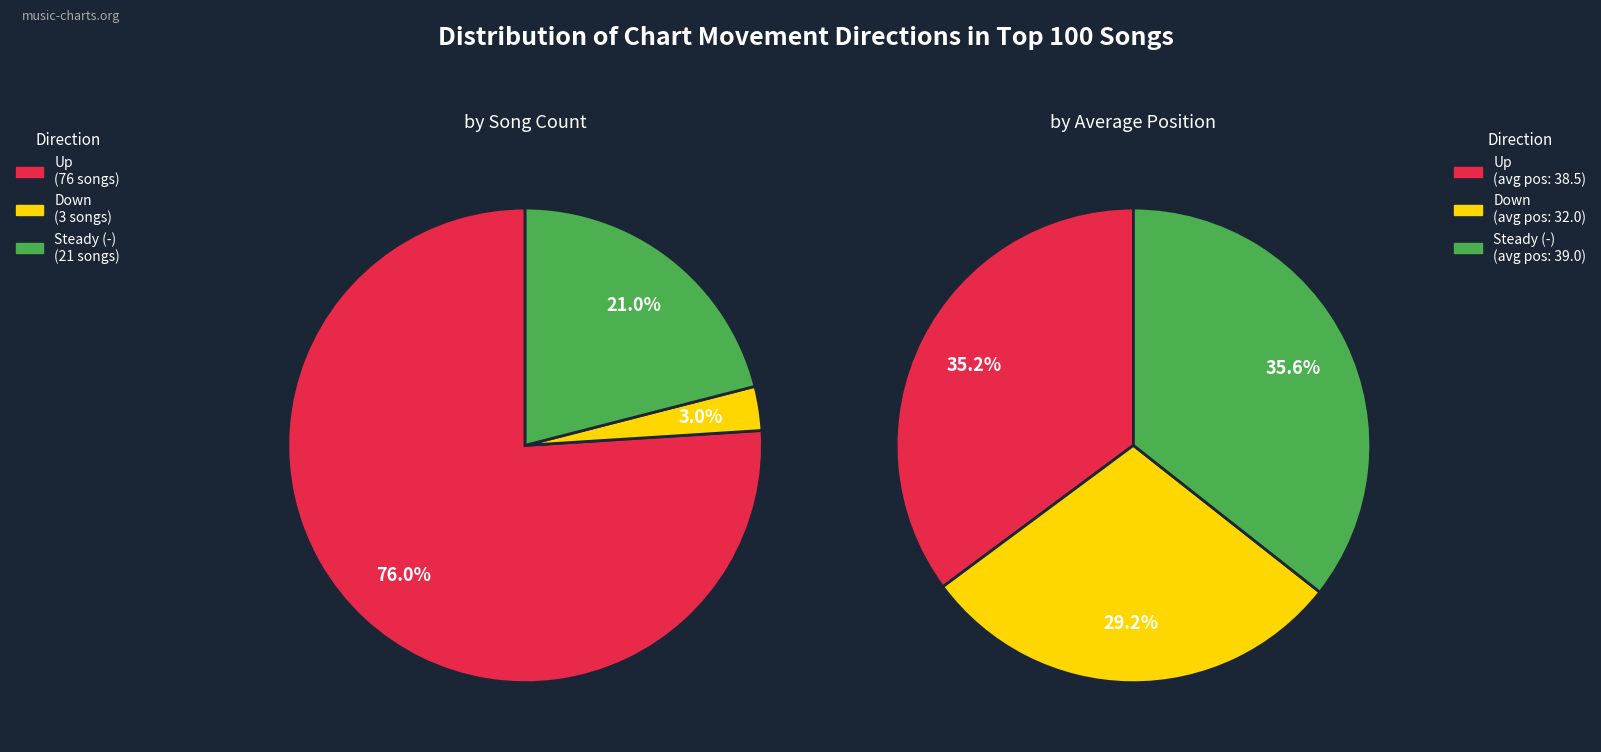

How much of the chart is everything except up?

24.0%